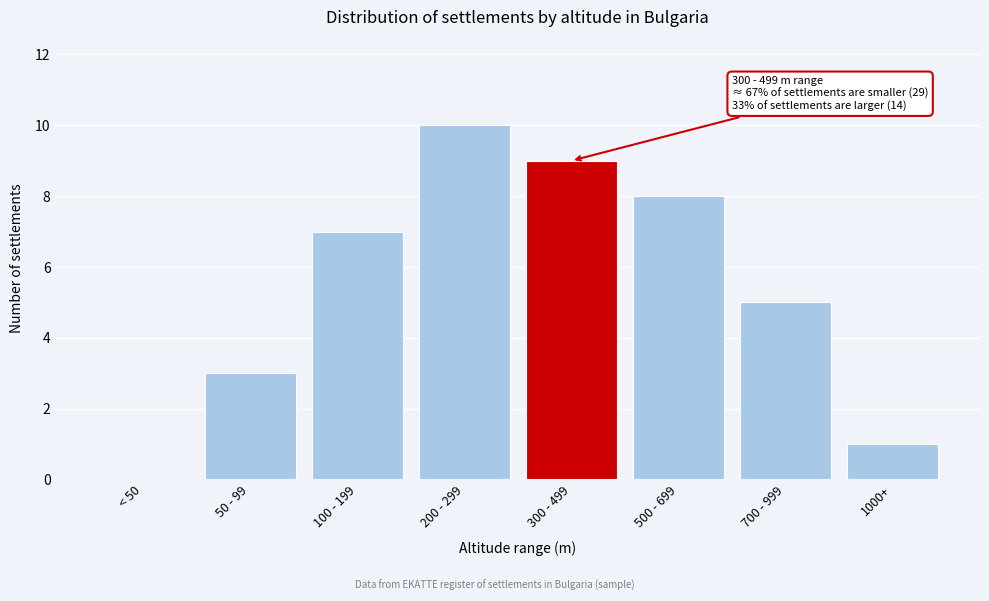

Reading left to right, list all the values displayed in this chart.

< 50=0	50 - 99=3	100 - 199=7	200 - 299=10	300 - 499=9	500 - 699=8	700 - 999=5	1000+=1